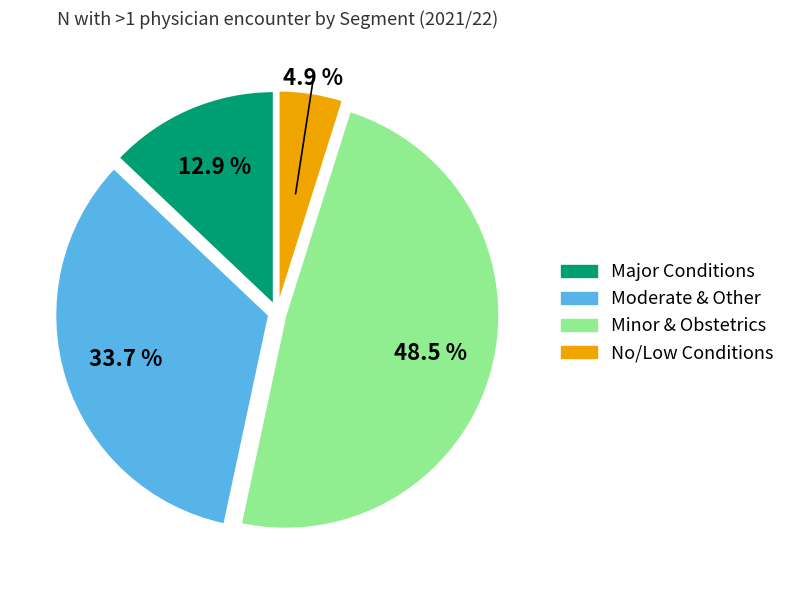

Is there any slice that represents more than half of the pie?

No